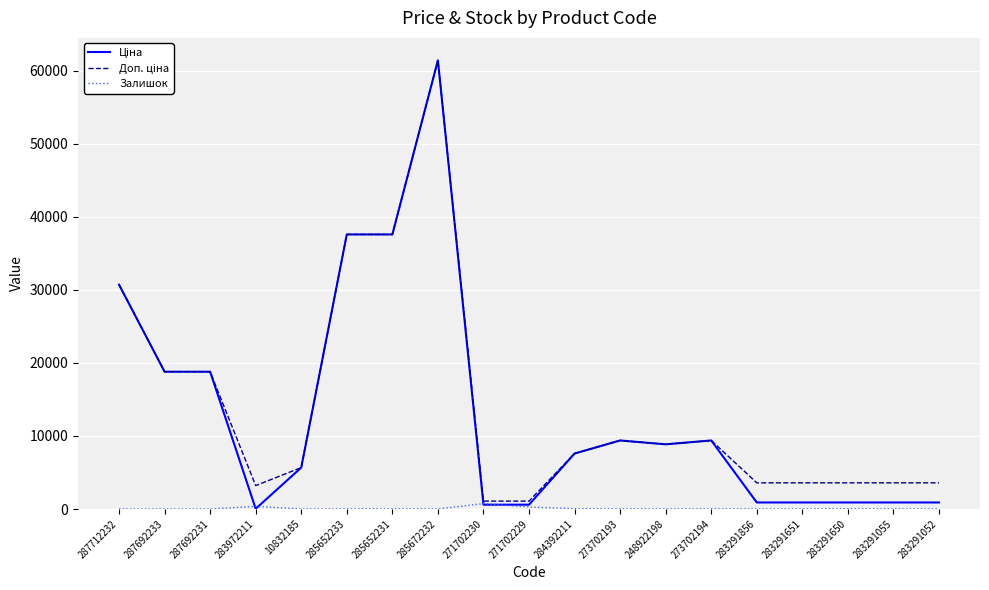

At which category is the sum across all series the highest?

285672232